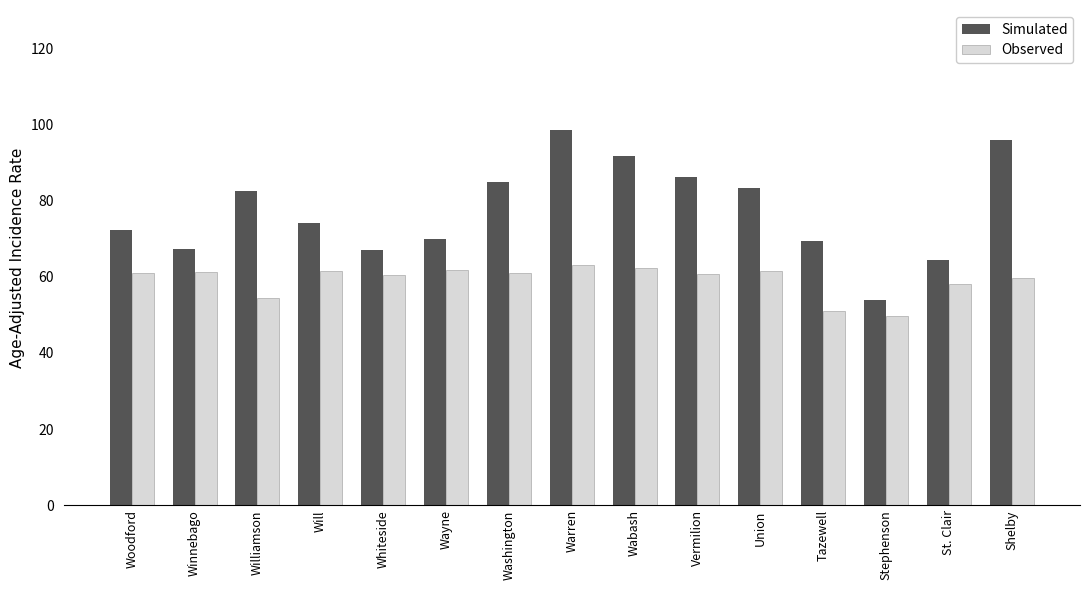

What is the lowest value of the Observed series?

49.6